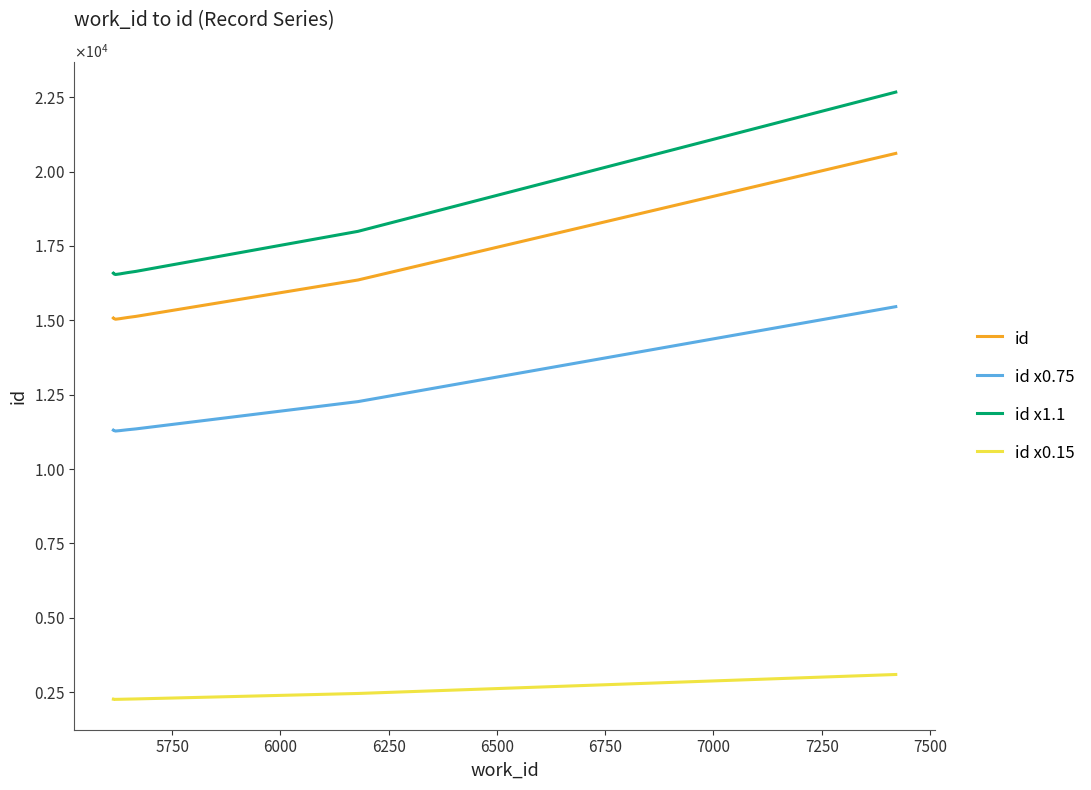

True or false: id x1.1 and id cross at least once.

False